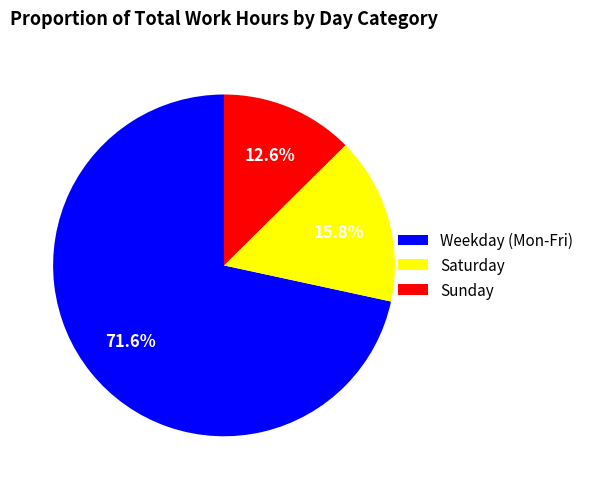

Which has a higher value, Weekday (Mon-Fri) or Saturday?

Weekday (Mon-Fri)